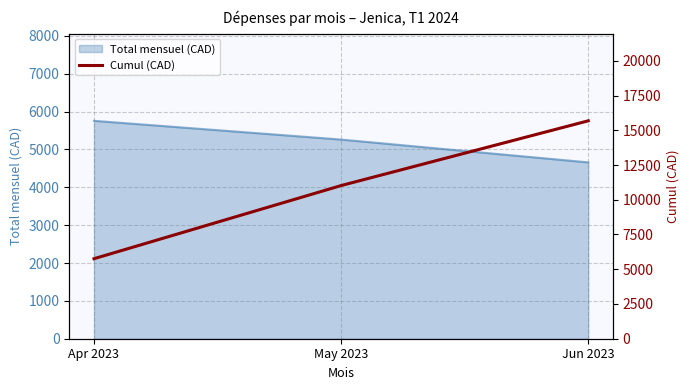

List the labels in order of Total mensuel (CAD) value, smallest first.

Jun 2023, May 2023, Apr 2023